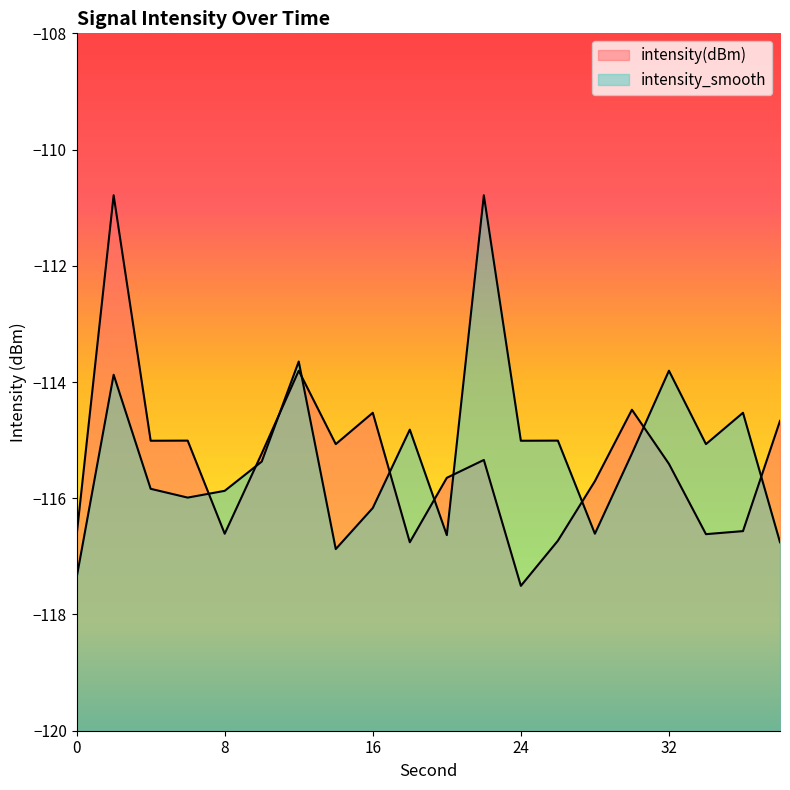

Which category has the lowest value across all series?

24